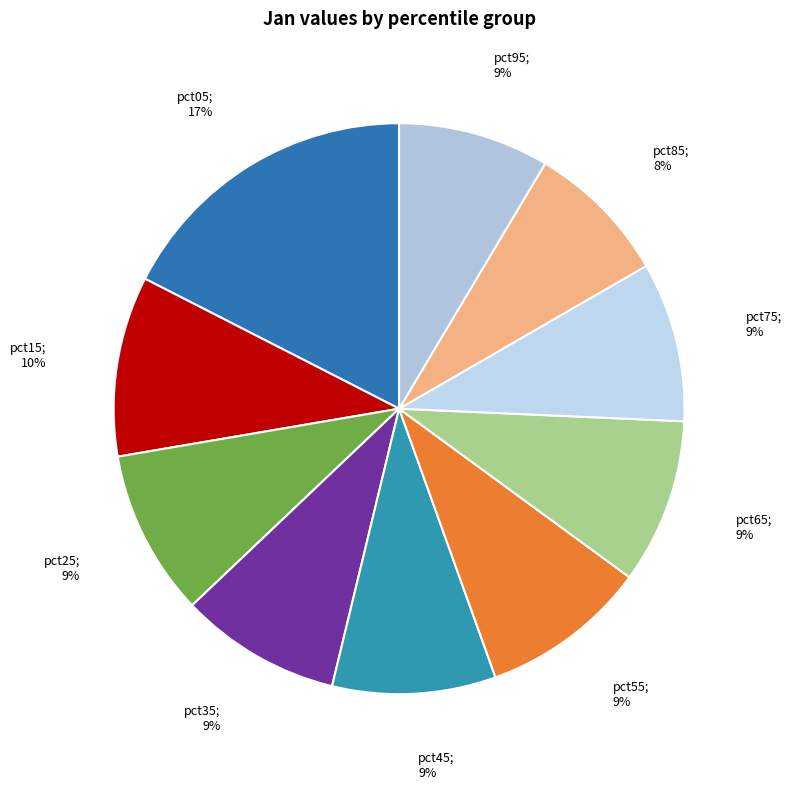

How many segments does this pie chart have?

10